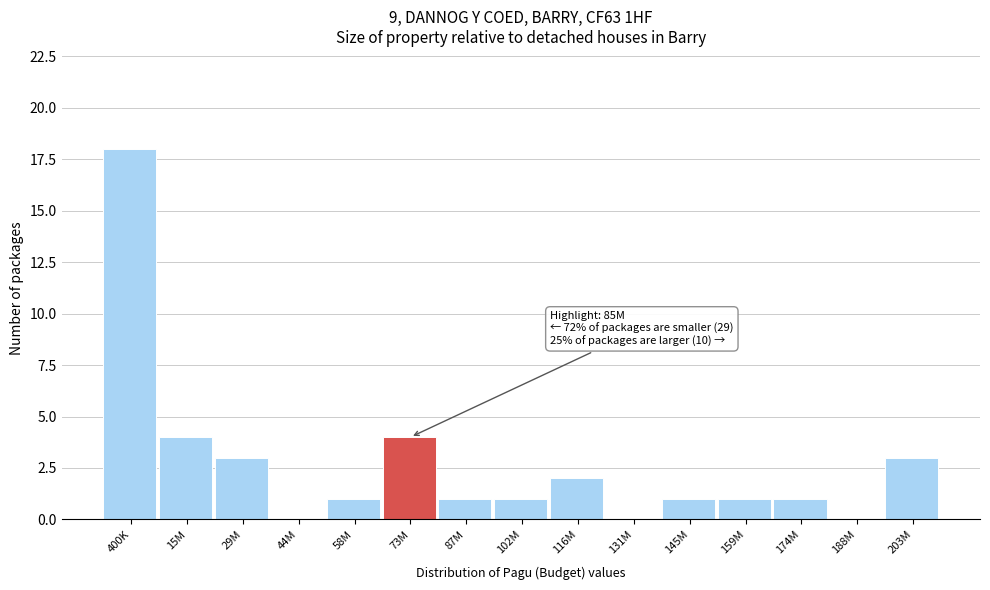

Reading left to right, list all the values displayed in this chart.

400K=18	15M=4	29M=3	44M=0	58M=1	73M=4	87M=1	102M=1	116M=2	131M=0	145M=1	159M=1	174M=1	188M=0	203M=3